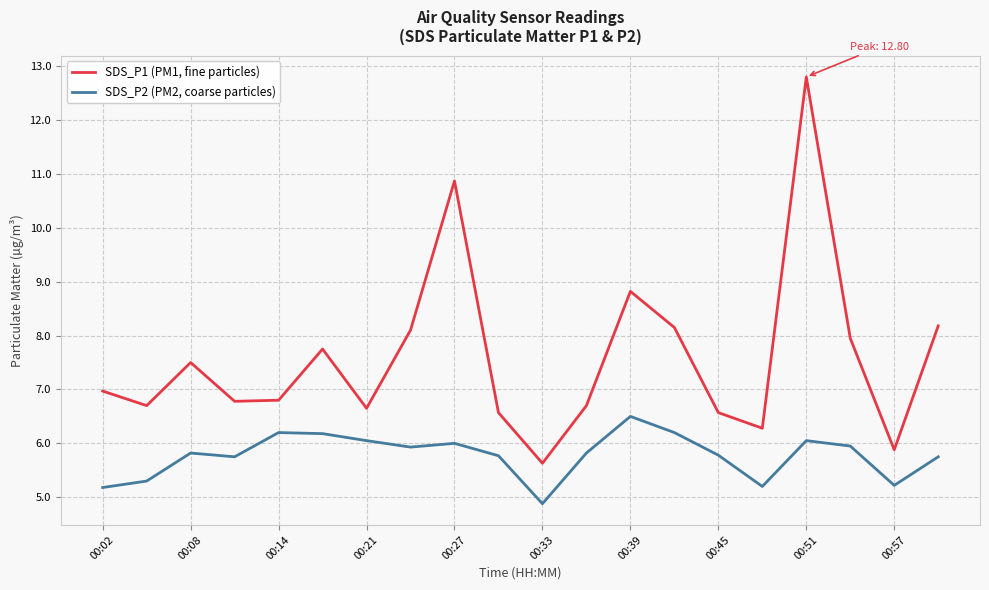

True or false: SDS_P2 (PM2, coarse particles) and SDS_P1 (PM1, fine particles) intersect in this chart.

False